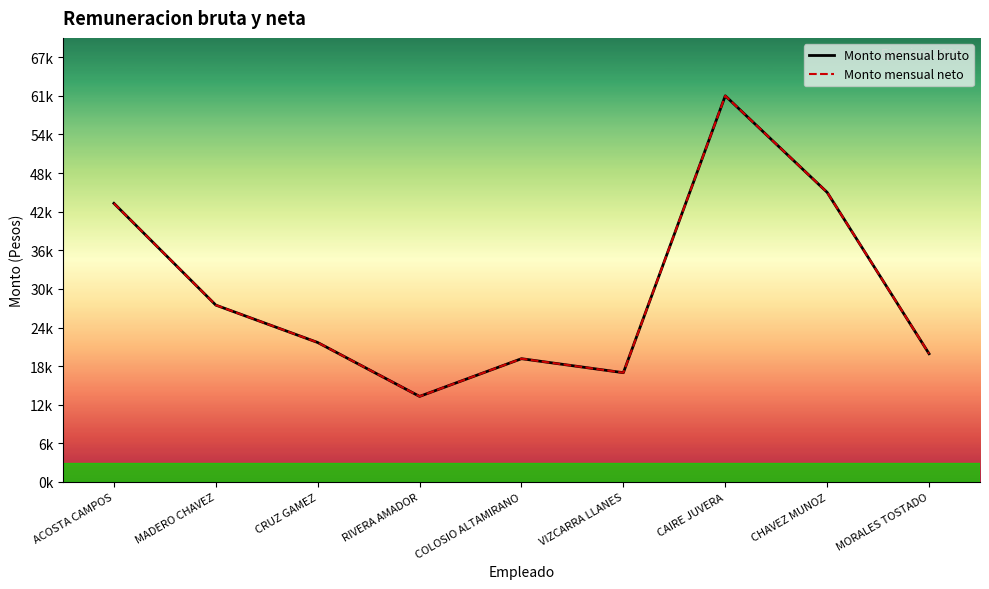

At which category is the sum across all series the highest?

CAIRE JUVERA